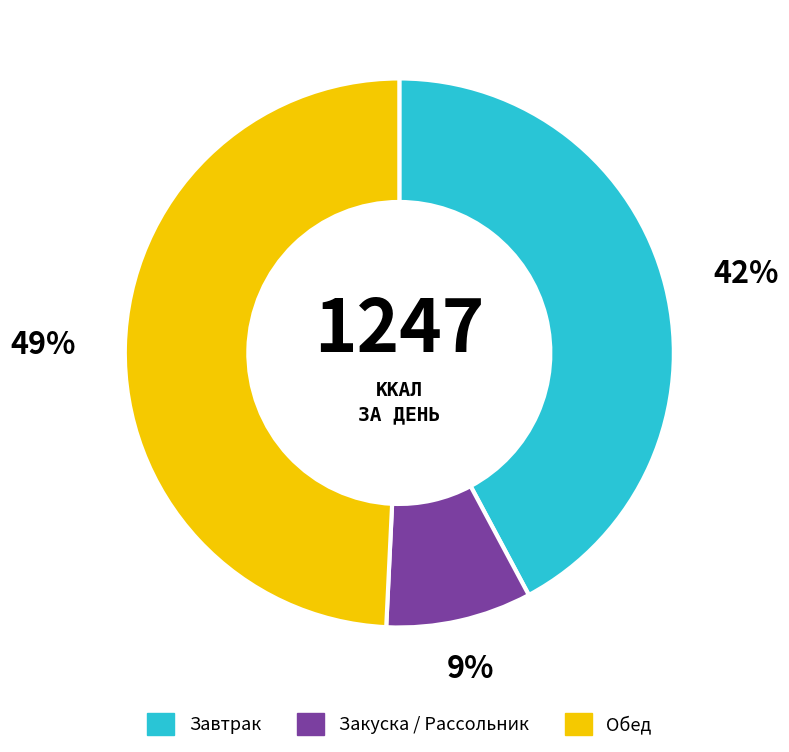

Is there a majority slice in this chart?

No